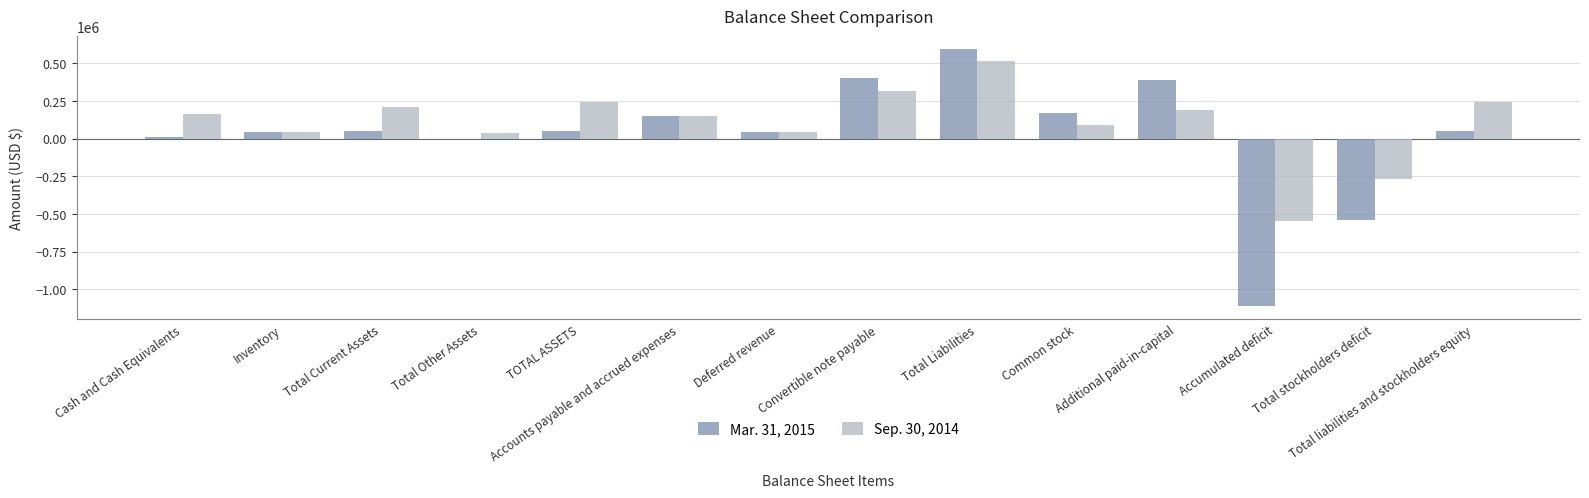

What is the greatest value displayed?

595189